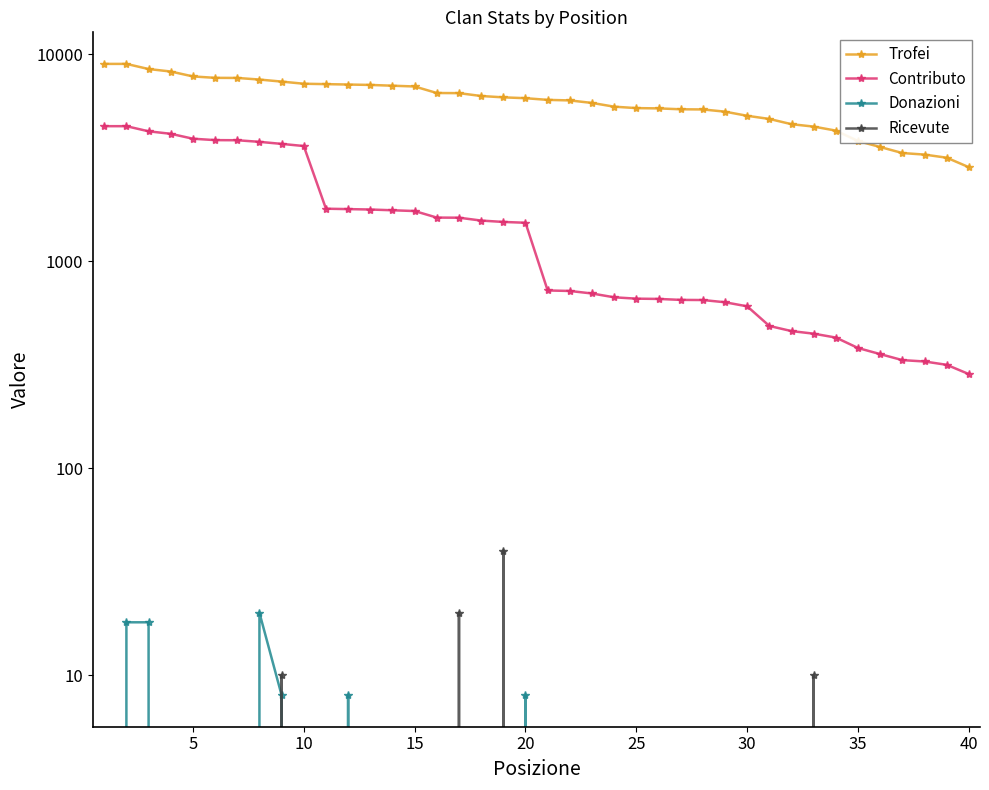

Does the chart display data point markers on the line(s)?

Yes